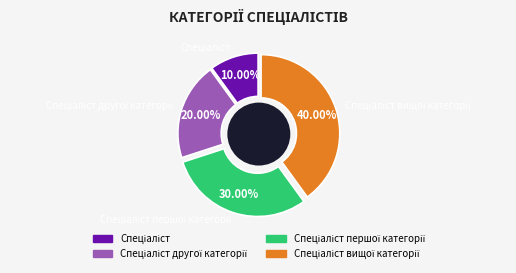

The Спеціаліст другої категорії slice represents 12% of the pie. True or false?

False